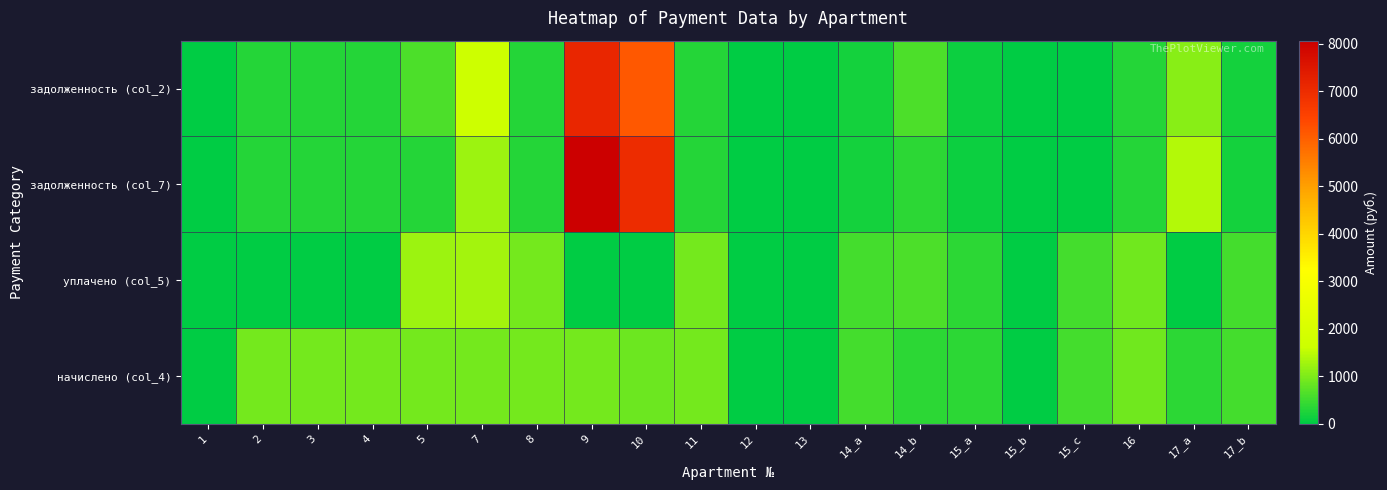

Which has a higher value, 3 or 4?

3